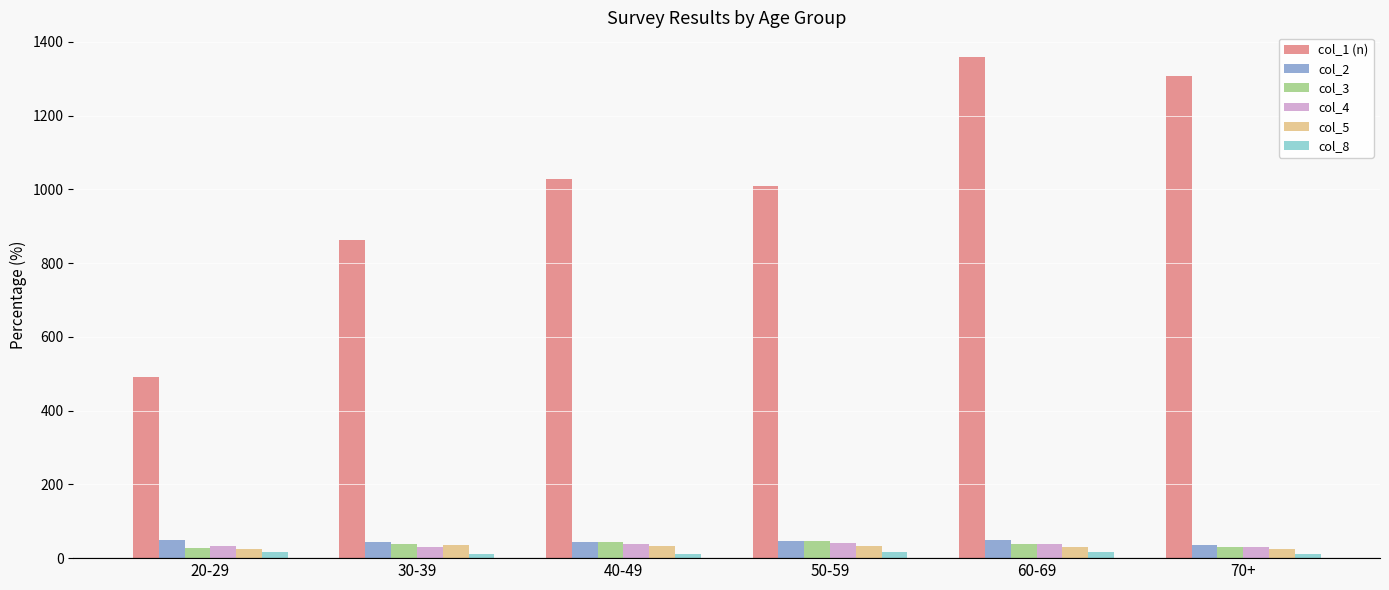

What is the maximum value shown in the chart?

1358.0